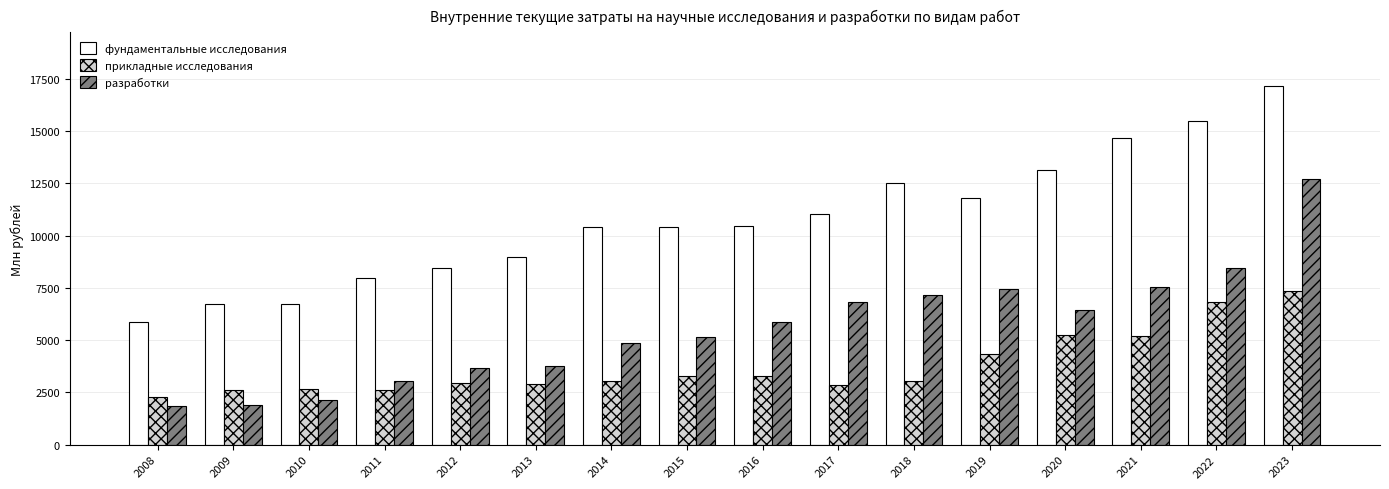

How many groups of bars are there?

16